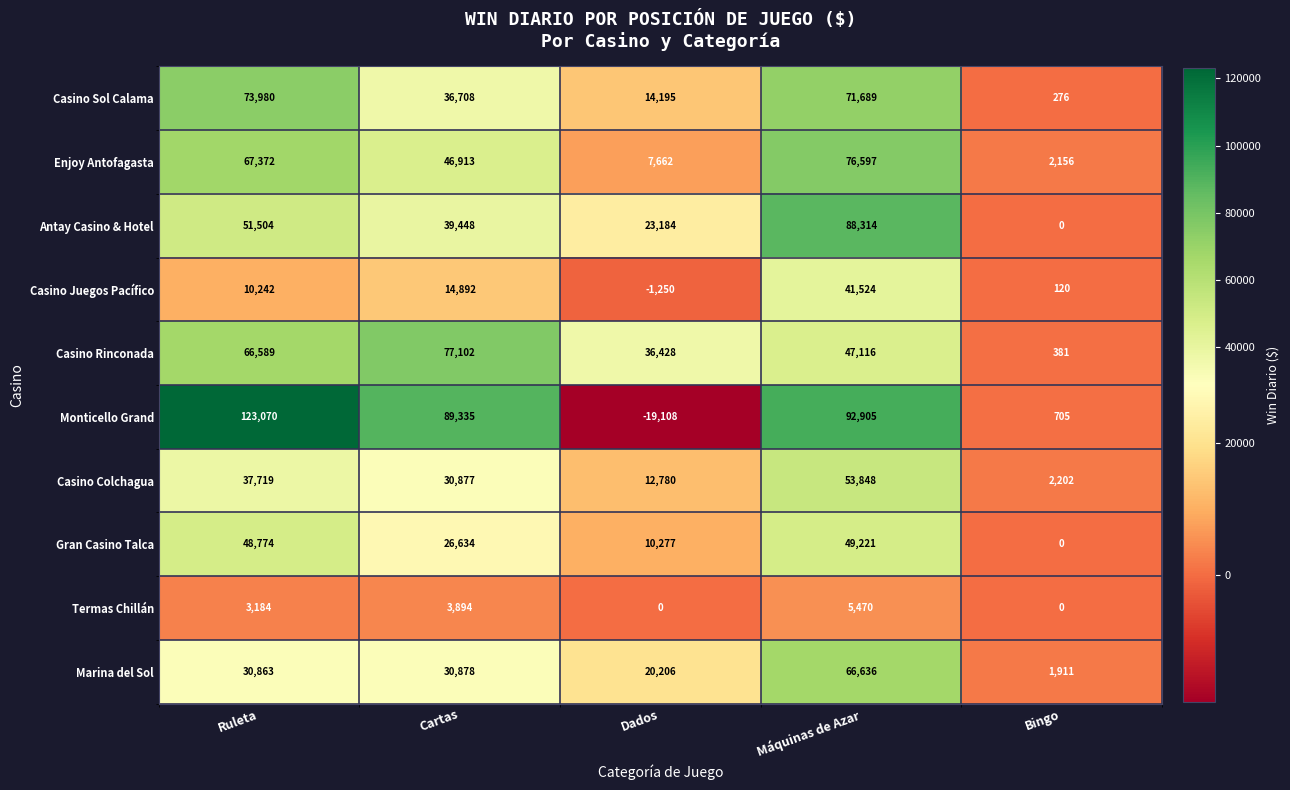

What is the difference between the Marina del Sol values at Ruleta and Bingo?

28952